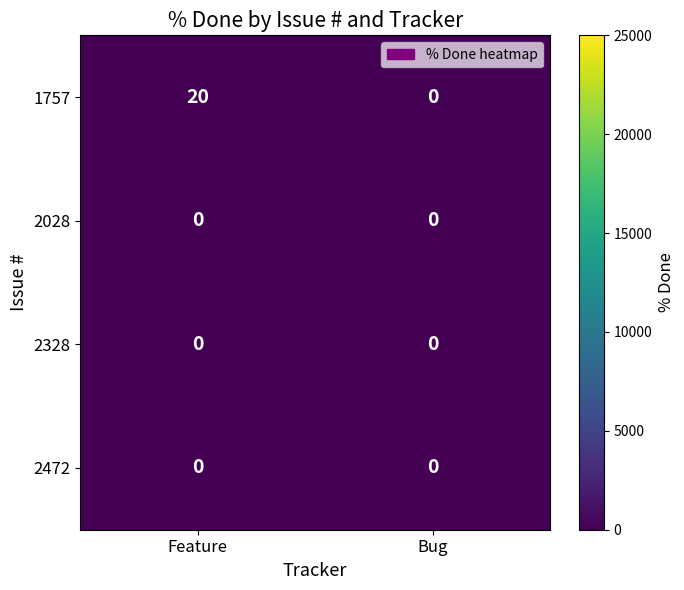

What is the total value across all series at Feature?

20